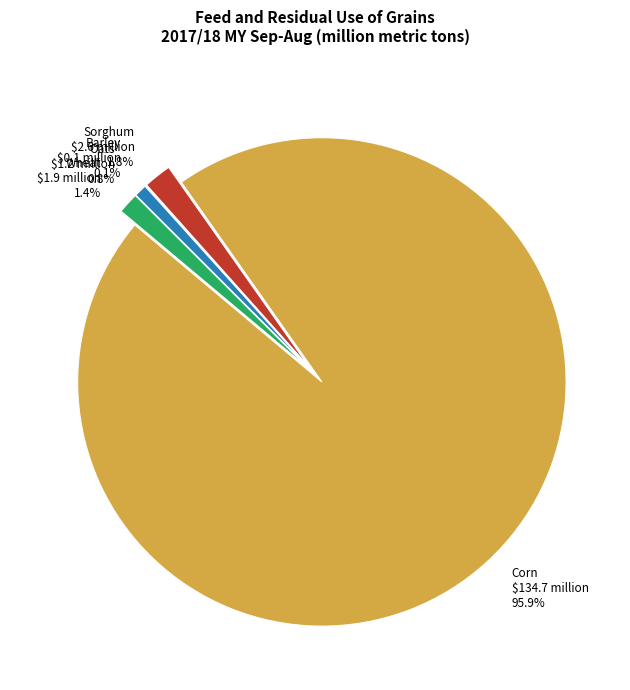

What percentage is NOT represented by Sorghum?

98.2%